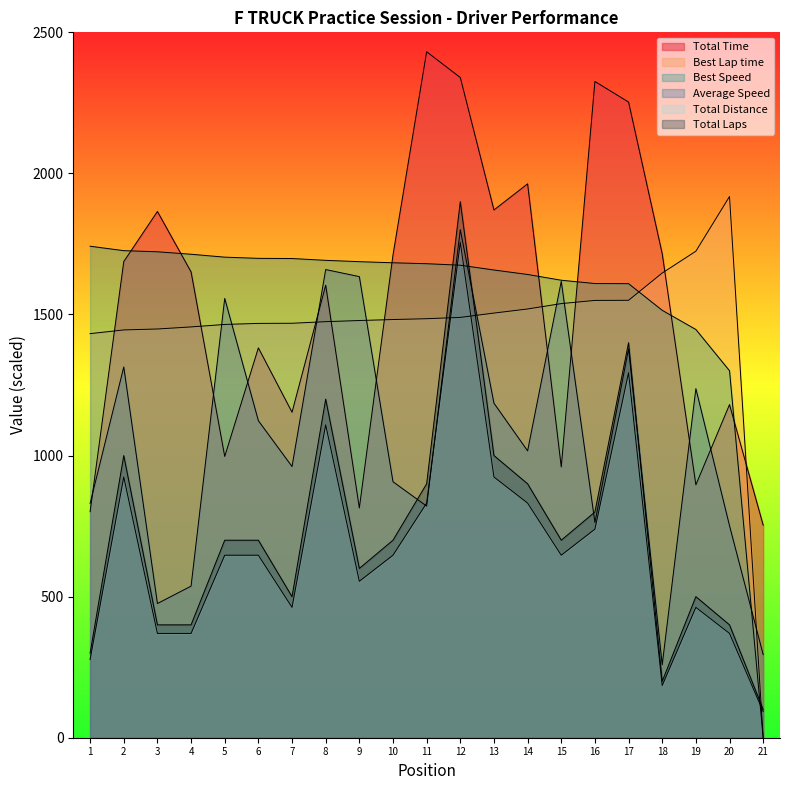

Does the chart display data point markers on the line(s)?

No